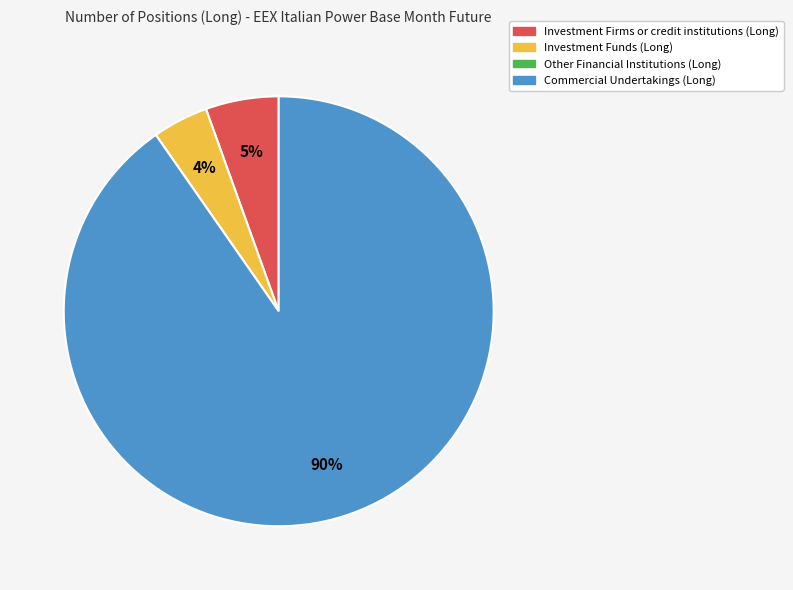

Combined, do Investment Funds (Long) and Investment Firms or credit institutions (Long) account for over 50%?

No